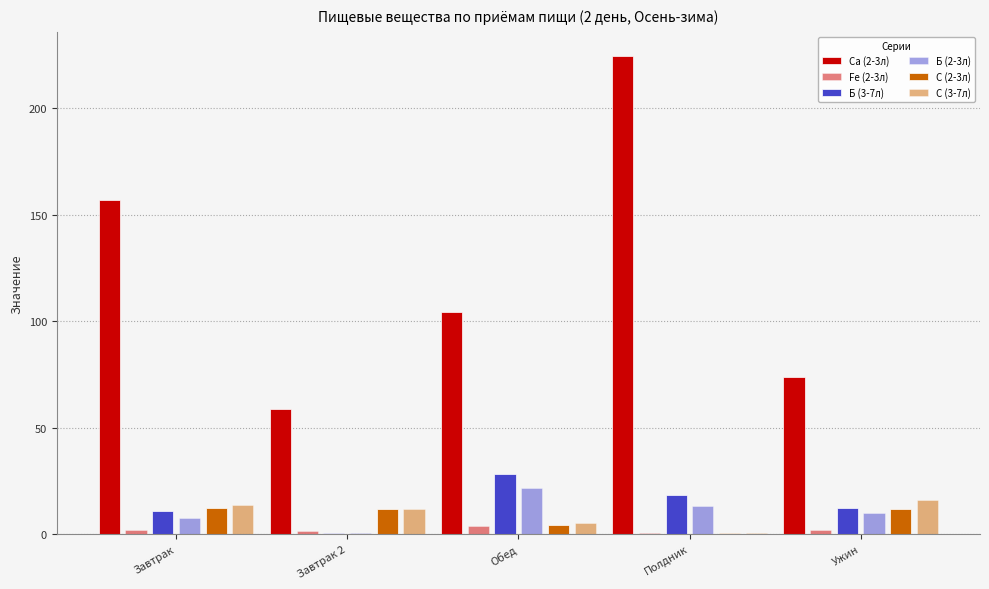

How many series are shown in this chart?

6